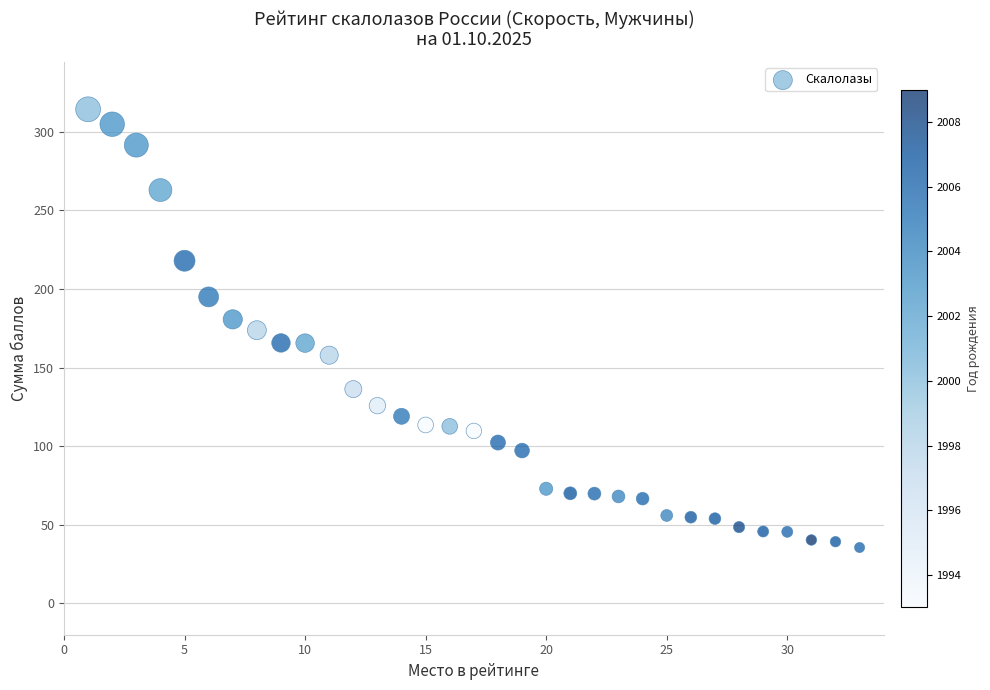

What is the range of Y values (max minus min)?

278.9